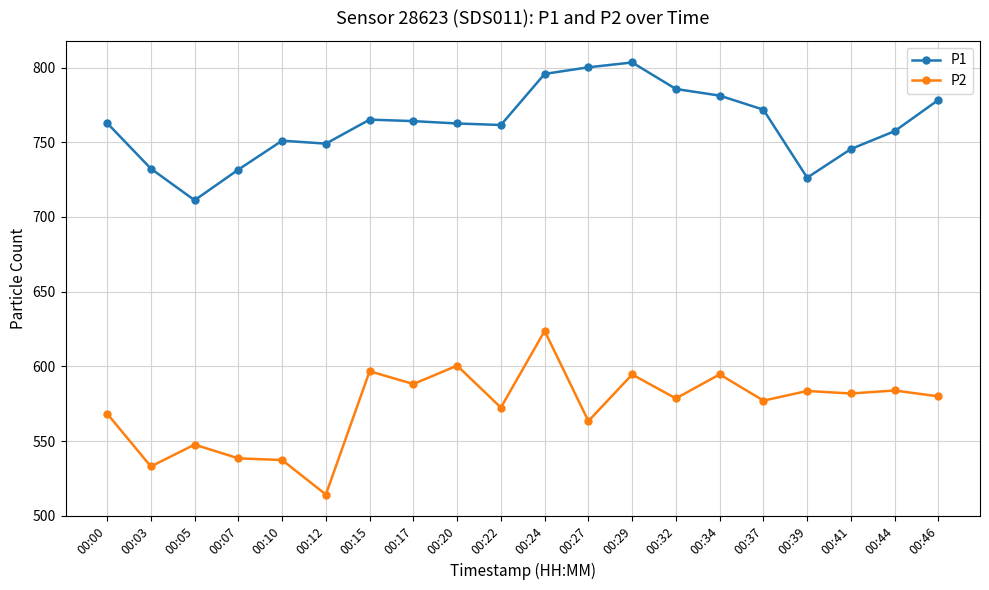

True or false: P2 has more than 0 interior local peaks.

True